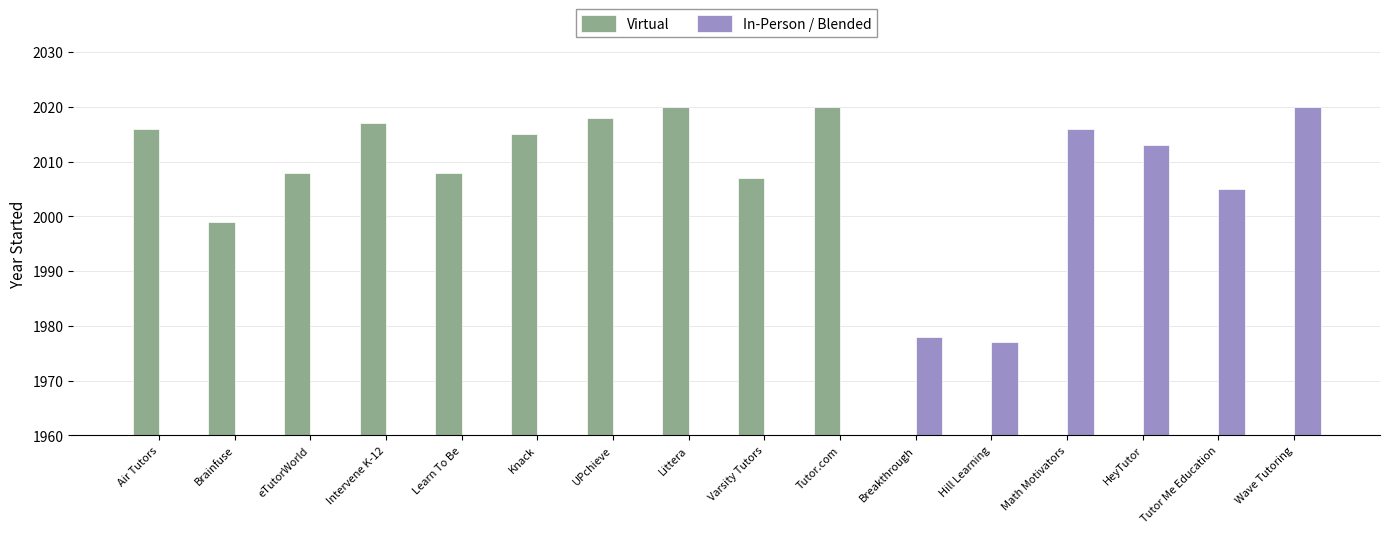

What is the label of the 11th bar from the right?

Knack